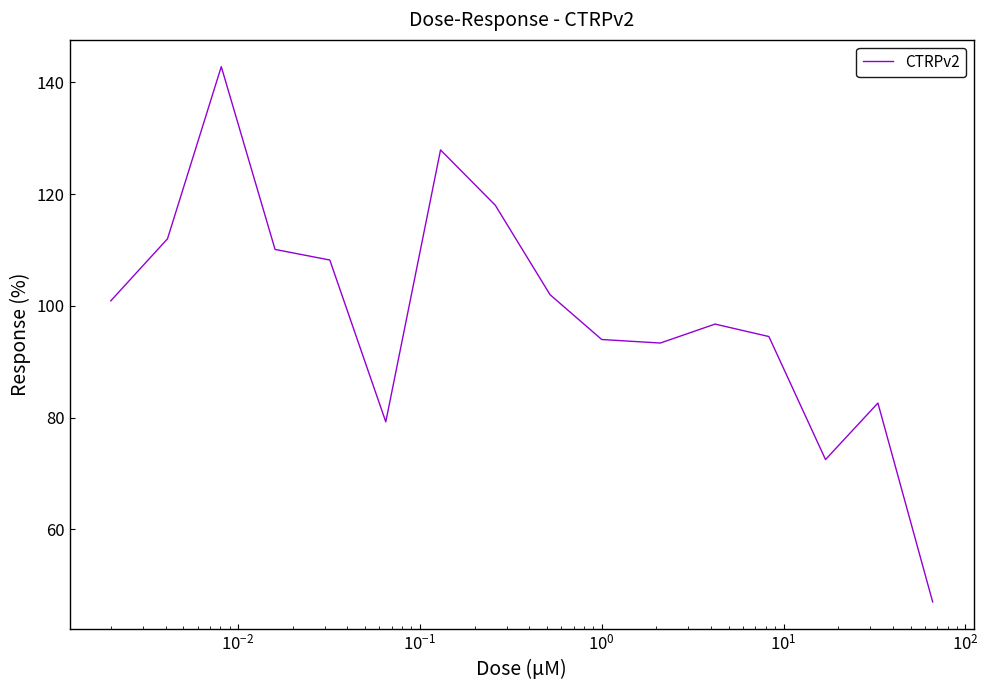

What is the difference between the maximum and minimum values?

95.8